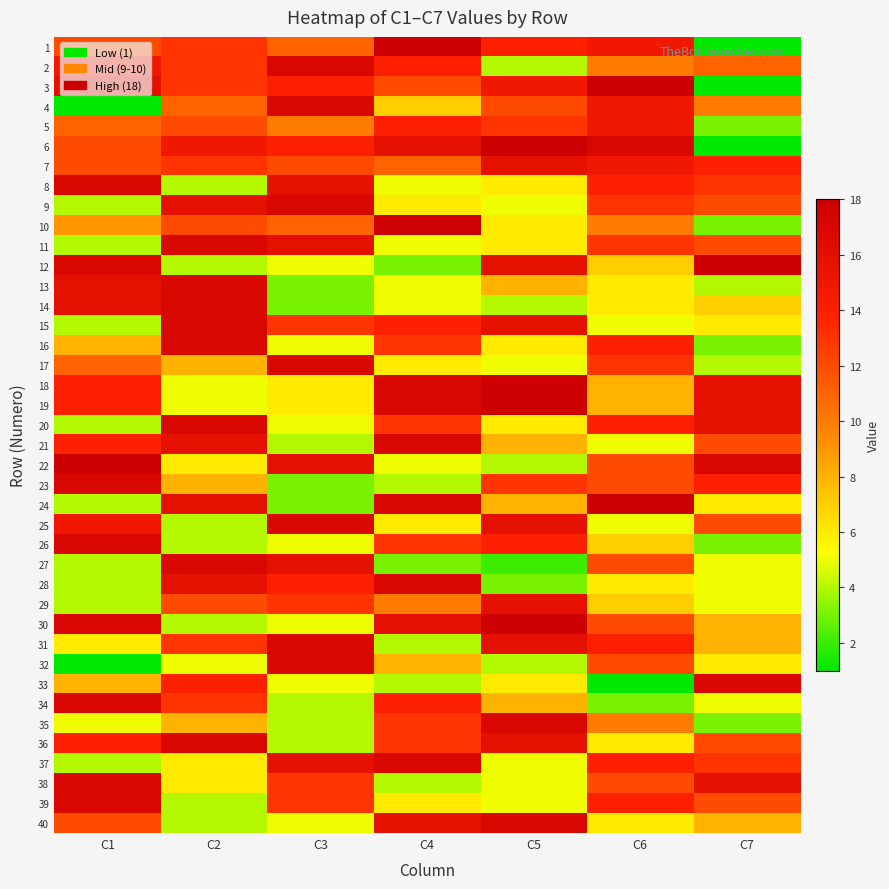

At which category is the sum across all series the highest?

C2